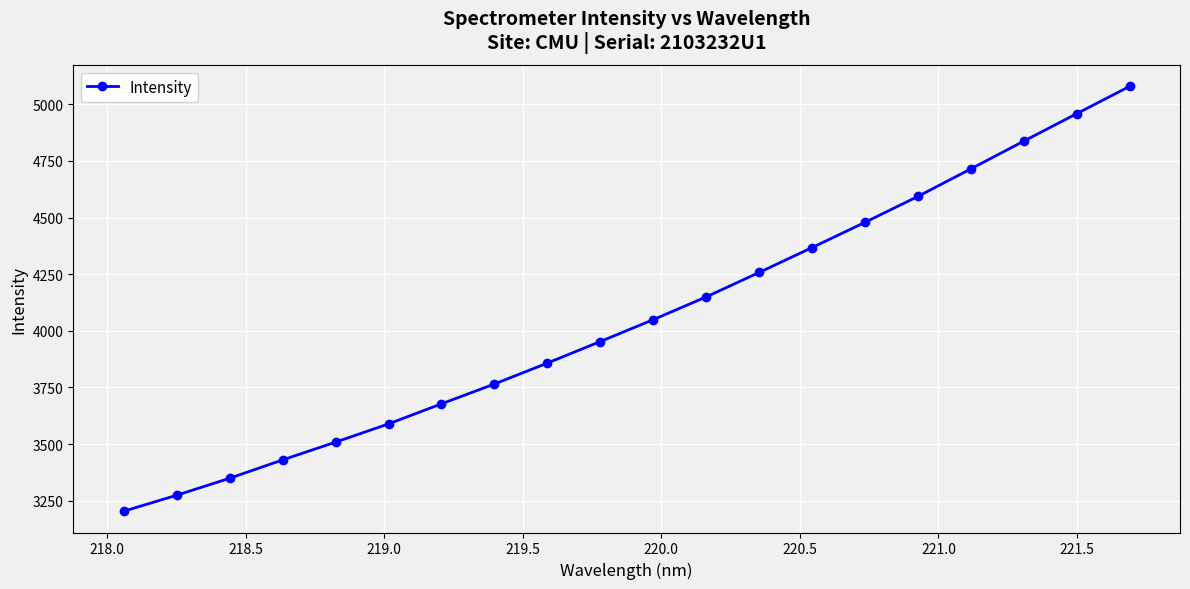

What is the value of the 5th point from the left?

3508.4